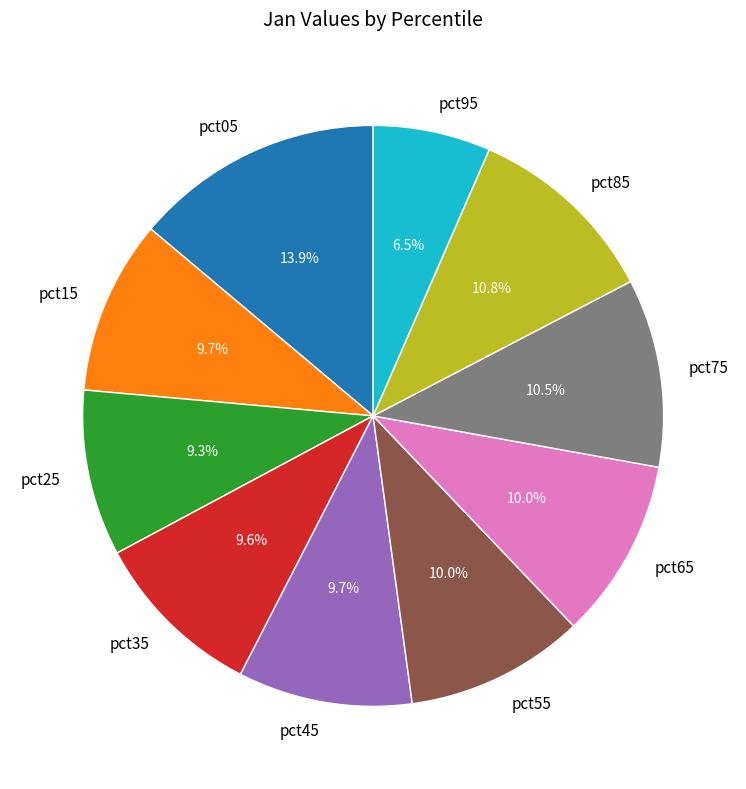

The pct15 slice represents 10% of the pie. True or false?

True